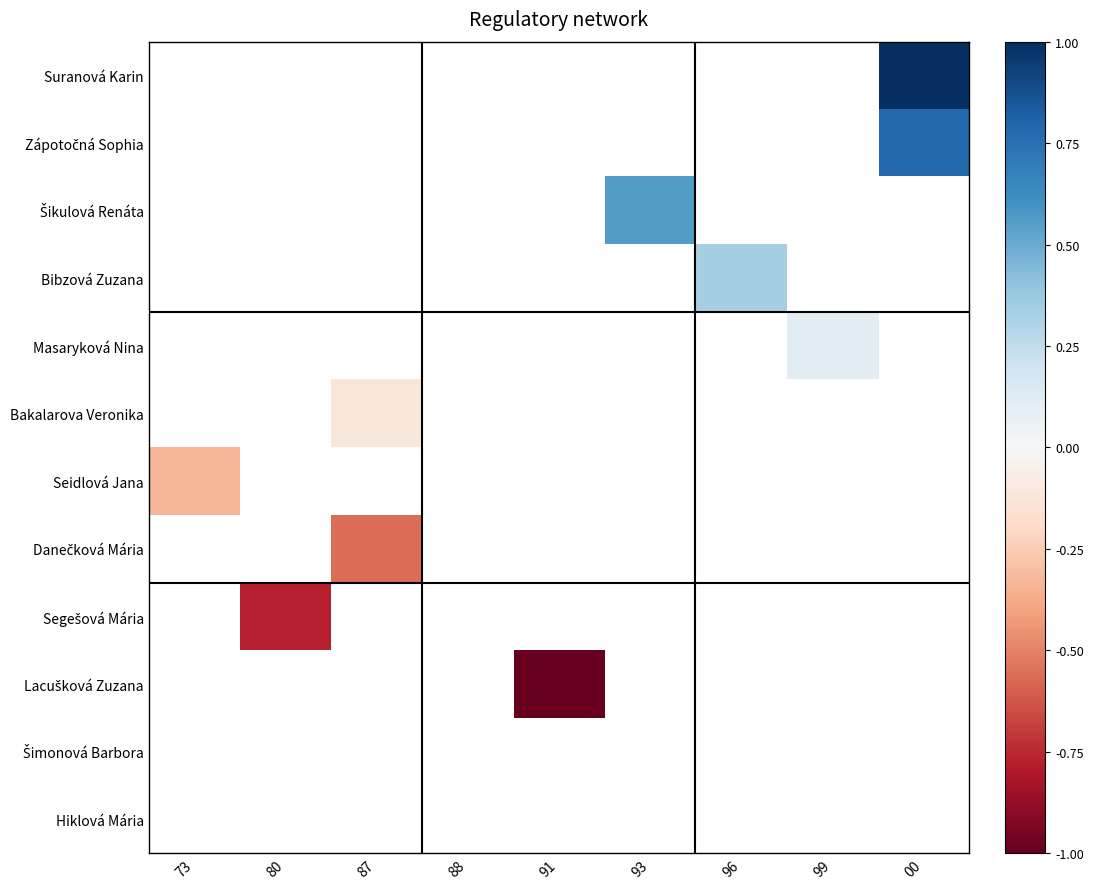

Which category has the highest value across all series?

00